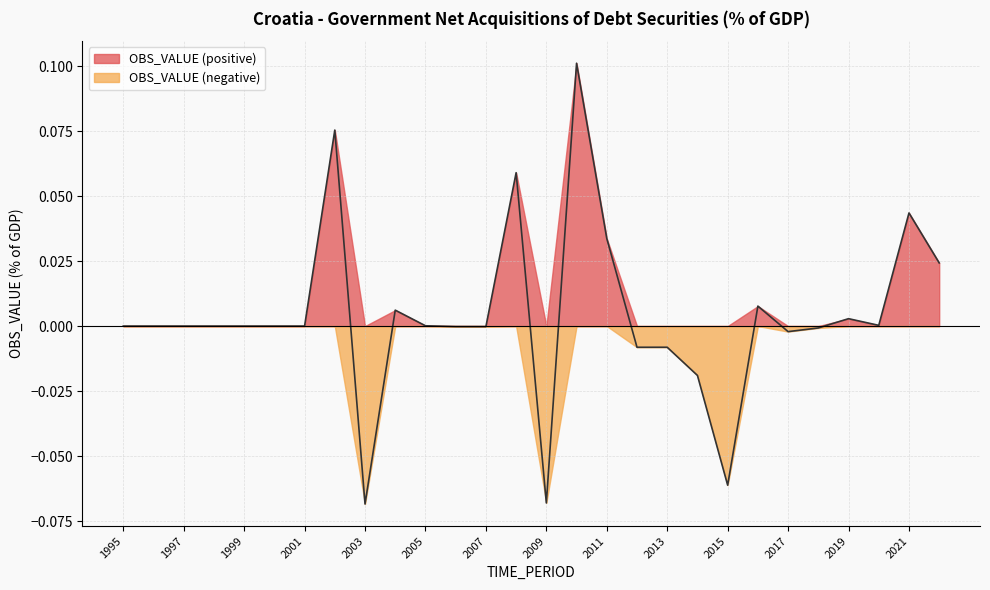

What is the greatest value displayed?

0.1